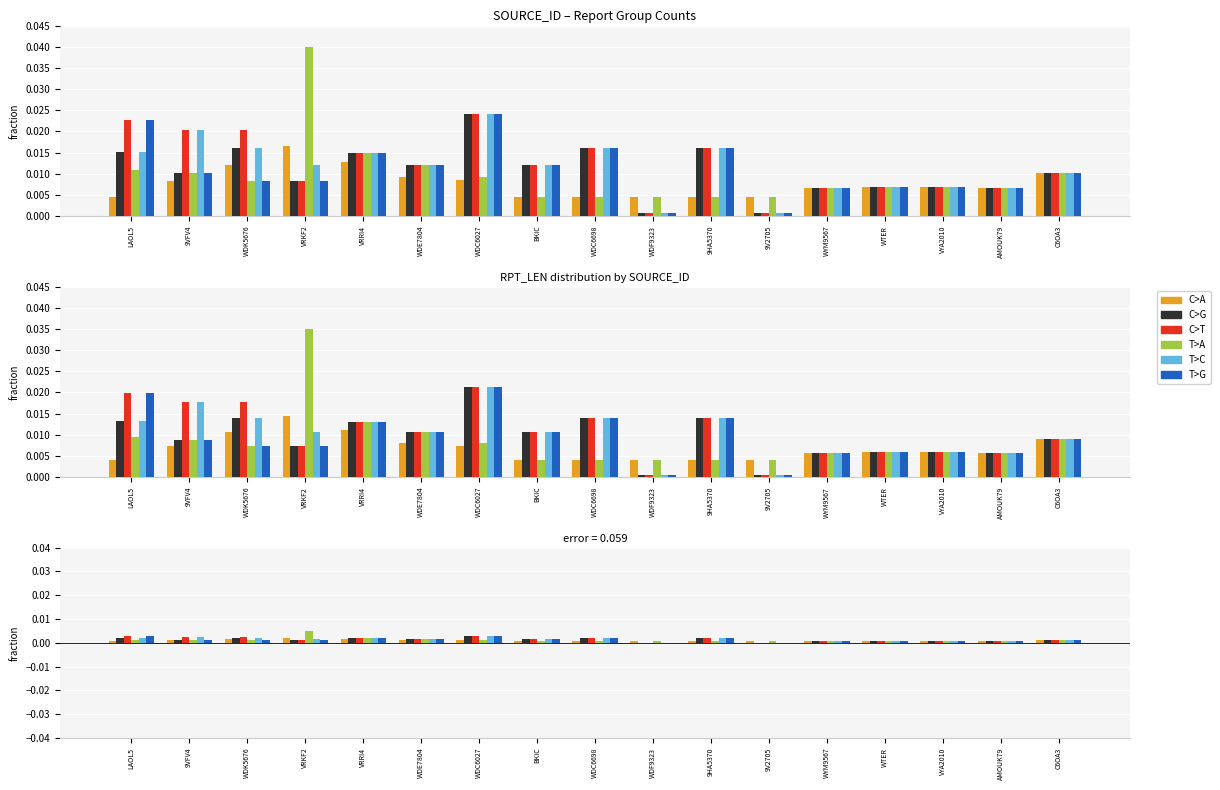

The C>G series shows 0.0 at WYM9567. True or false?

False